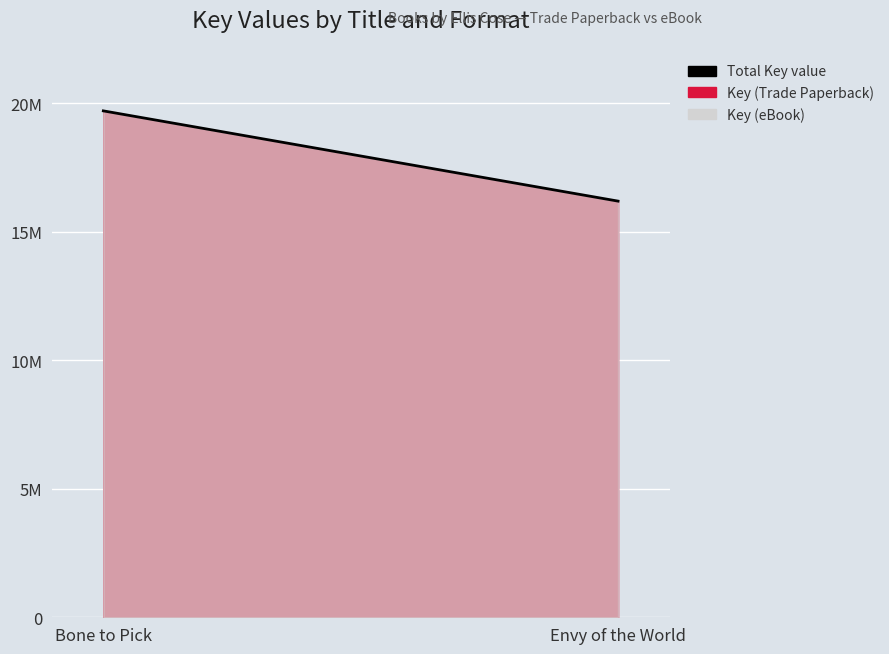

The value at Envy of the World is 16196304. True or false?

True